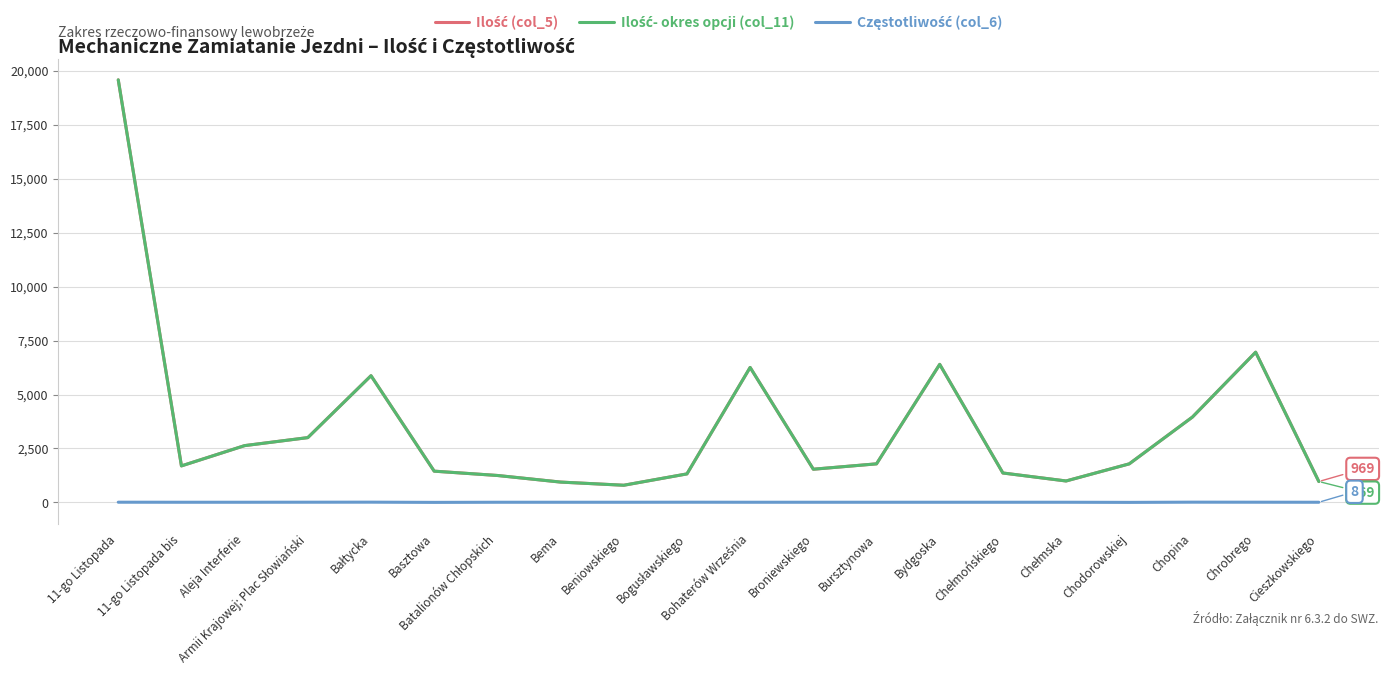

Does the chart display data point markers on the line(s)?

No